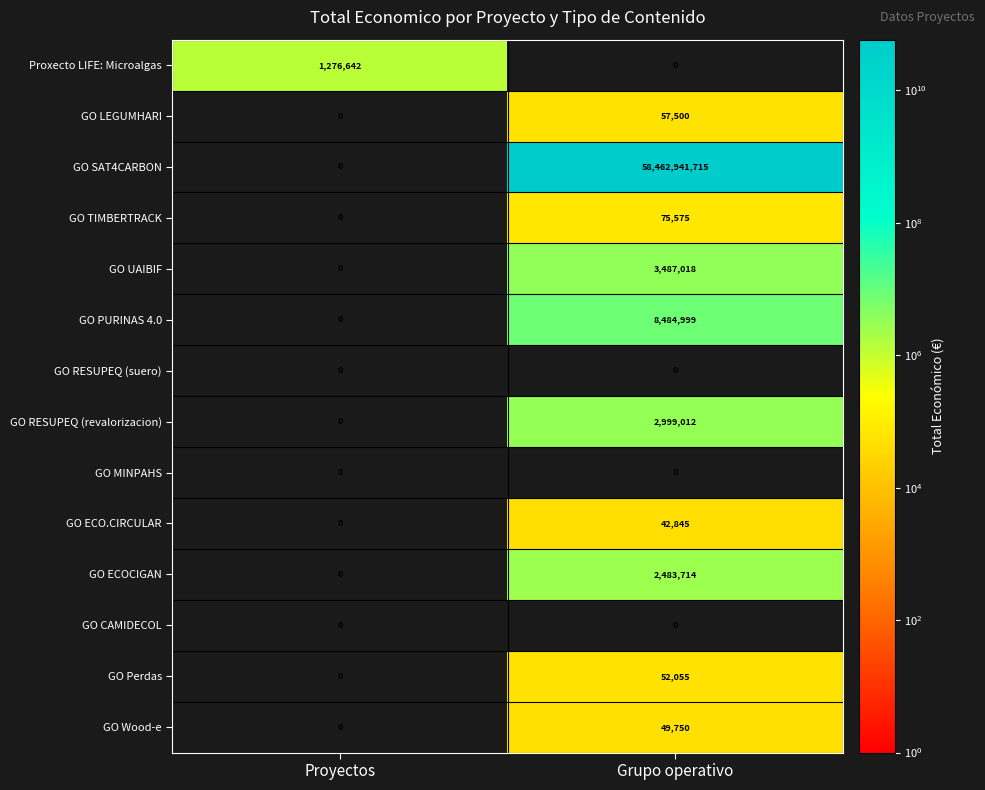

Which category has the highest value in the GO SAT4CARBON series?

Grupo operativo